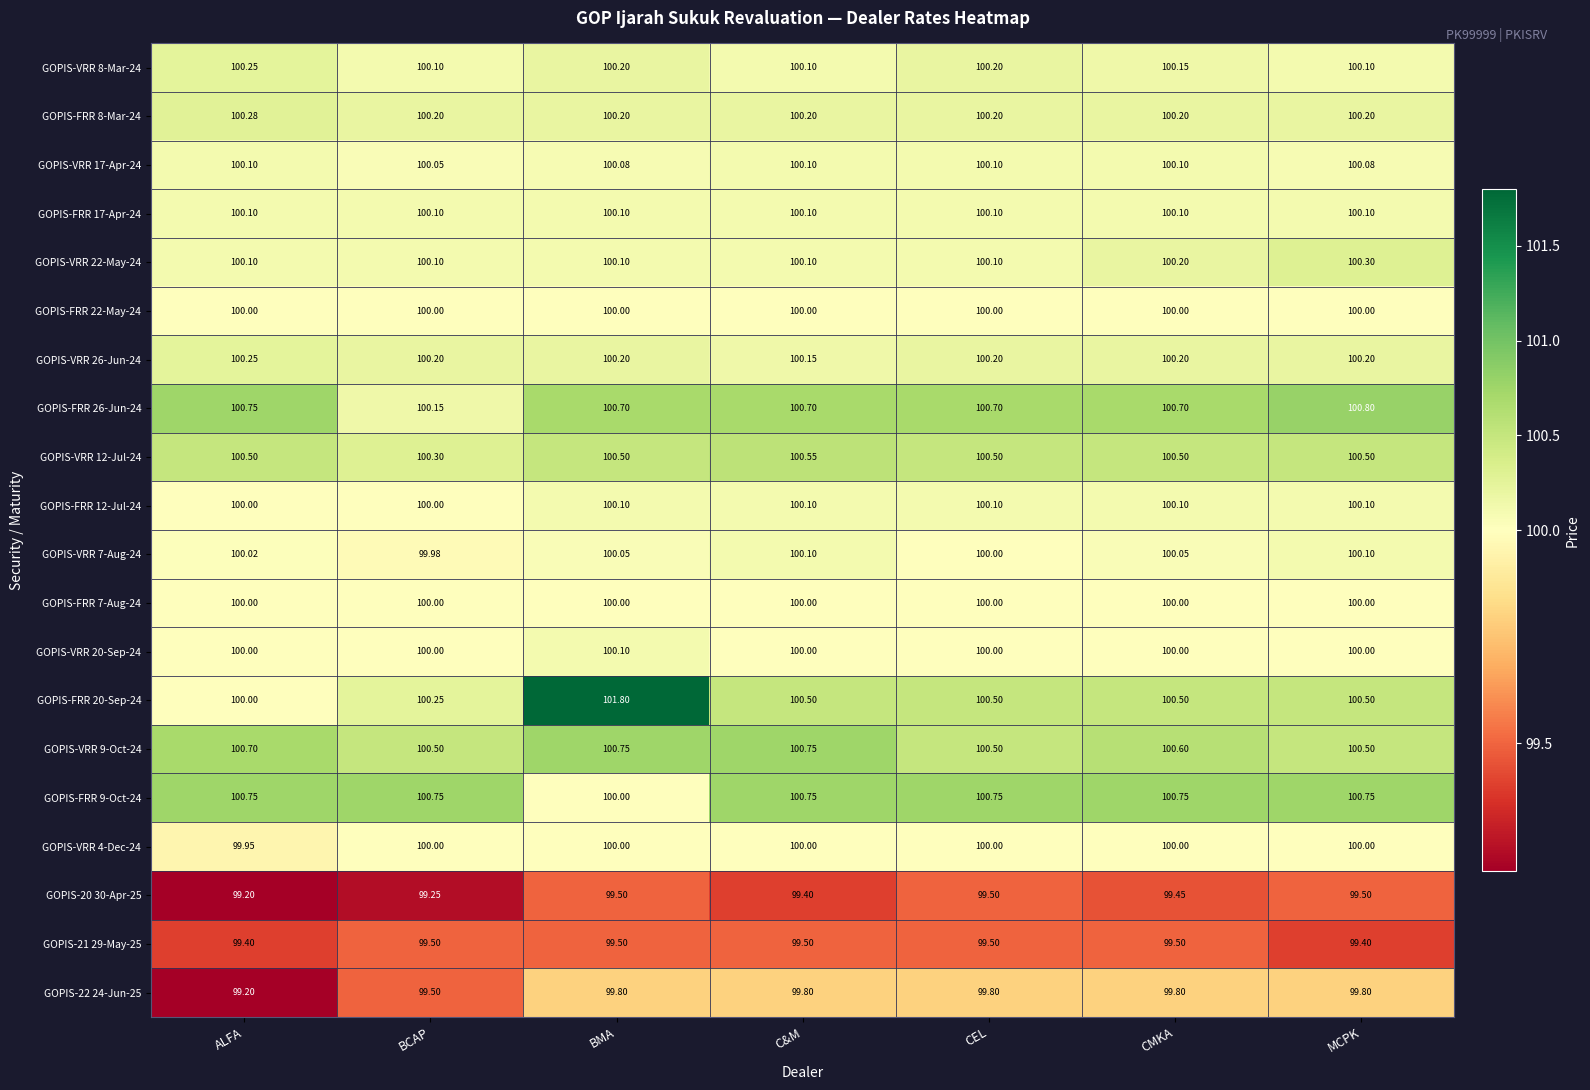

What is the maximum value shown in the chart?

101.8